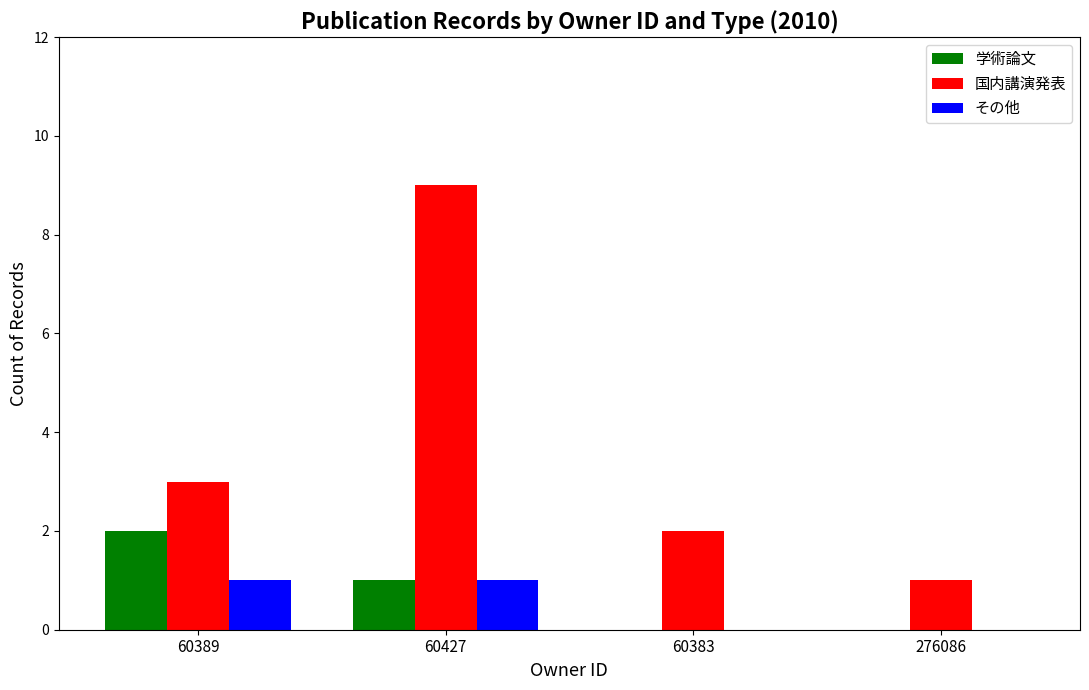

Count the 学術論文 values in the range 0 to 2.

4